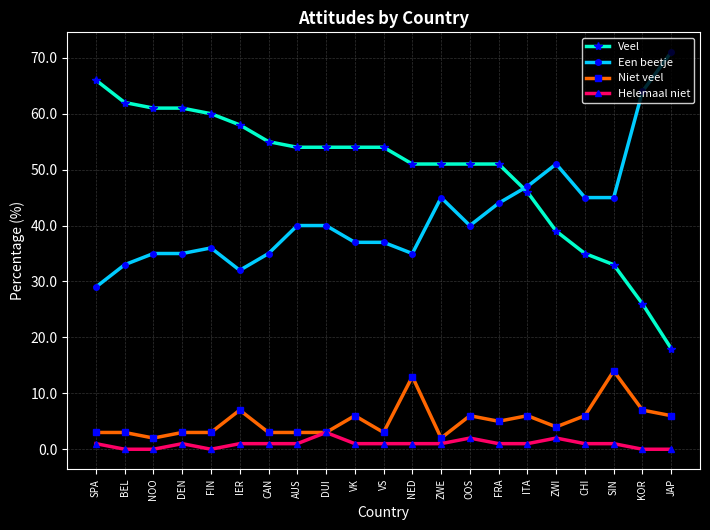

What position from the right is DEN?

18